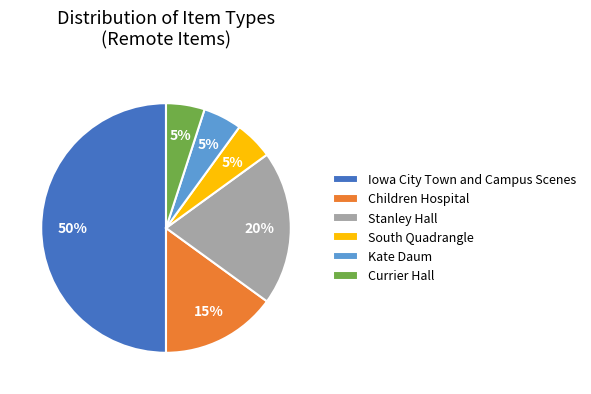

Combined, do Stanley Hall and Iowa City Town and Campus Scenes account for over 50%?

Yes